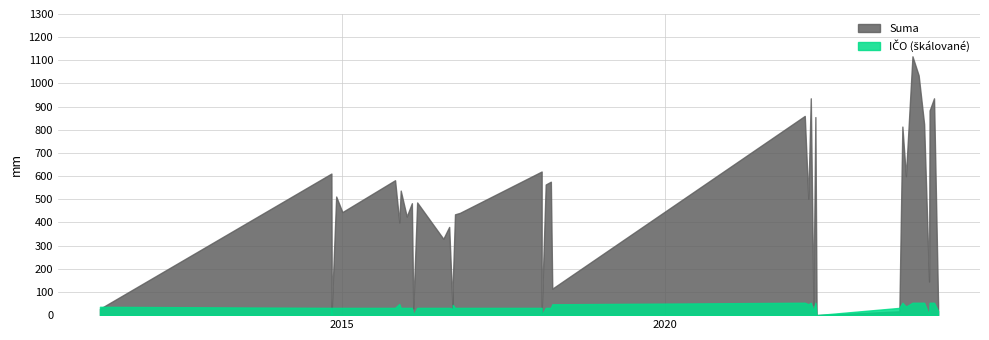

Which series changed the most between 2014-12-01 and 2022-05-10?

Suma